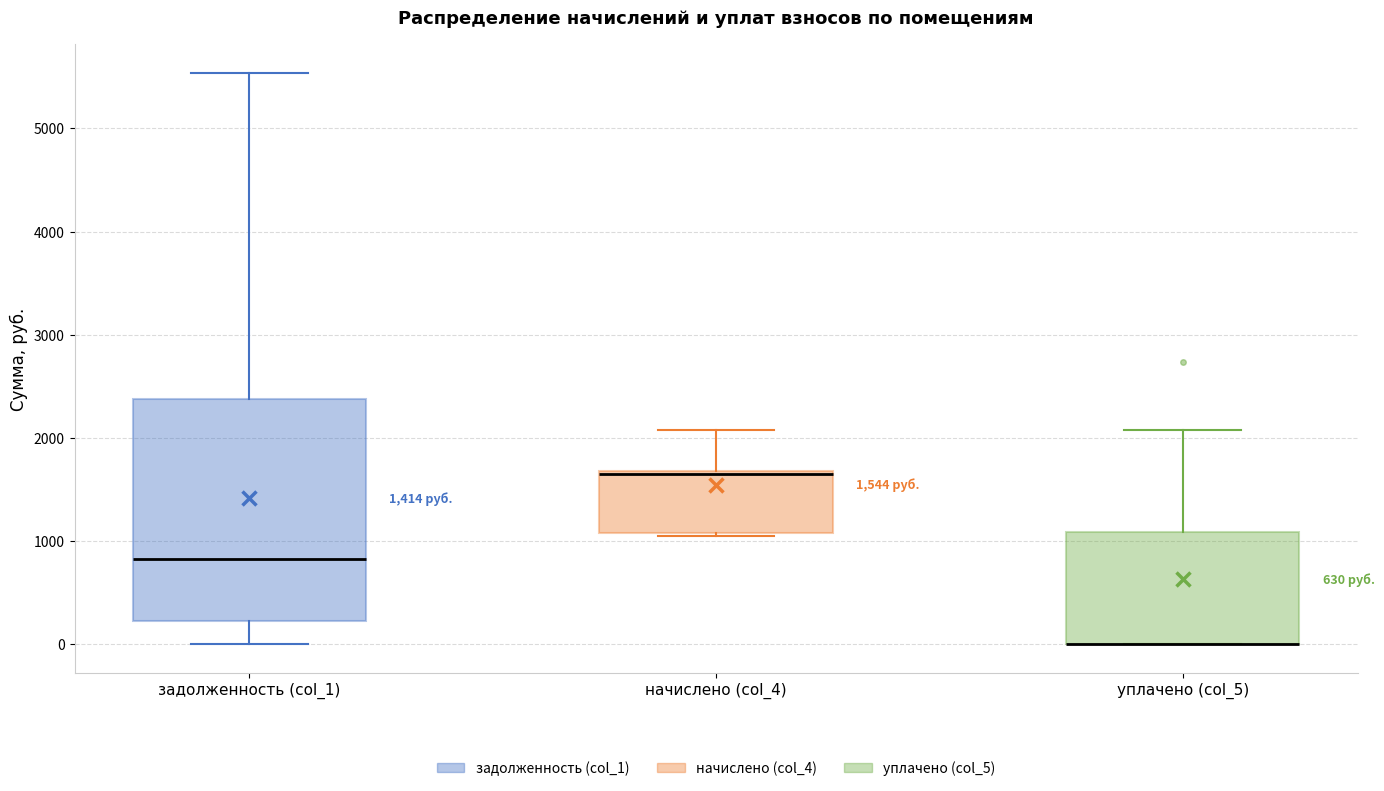

Comparing the boxes themselves (not the whiskers), which one is the tallest?

задолженность (col_1)